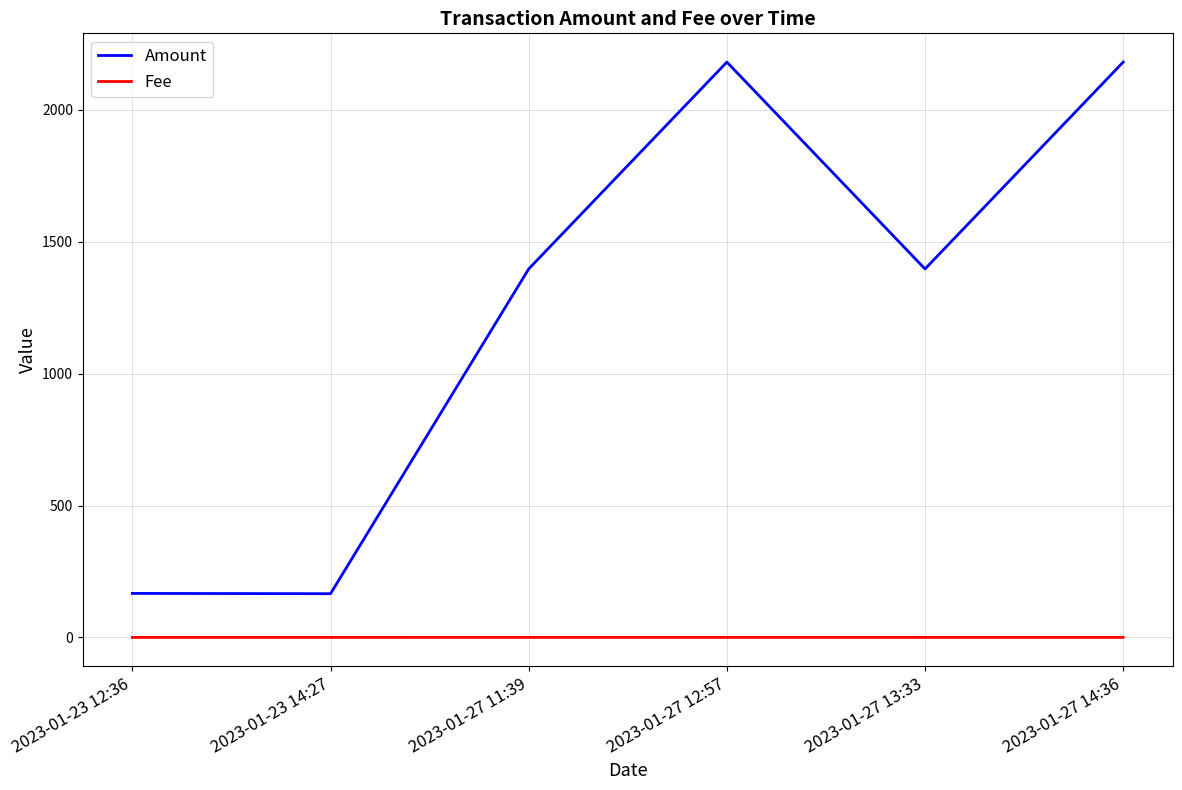

What is the maximum value shown in the chart?

2180.7